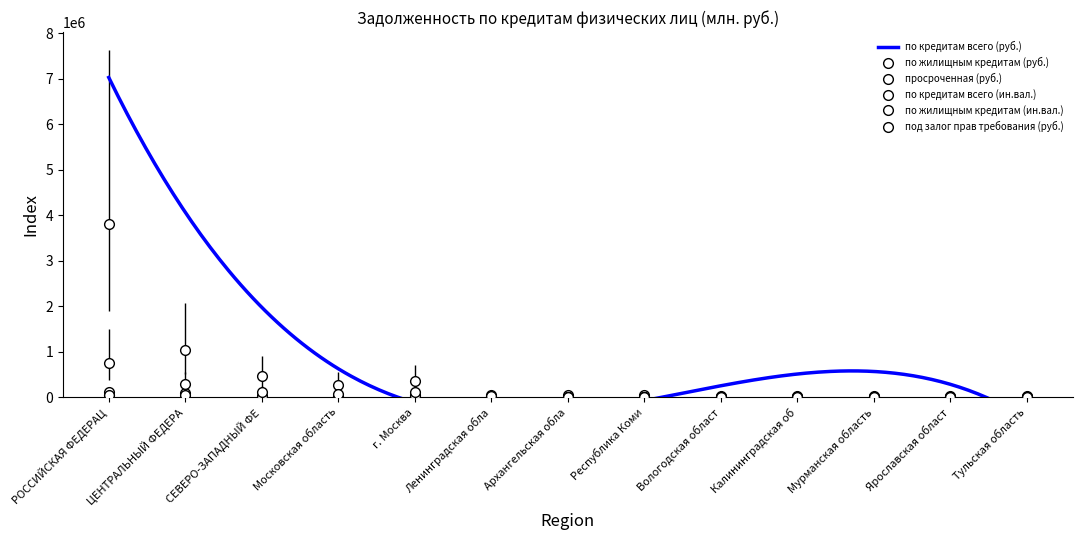

True or false: по кредитам всего (руб.) has more than 0 points higher than both neighbors.

True